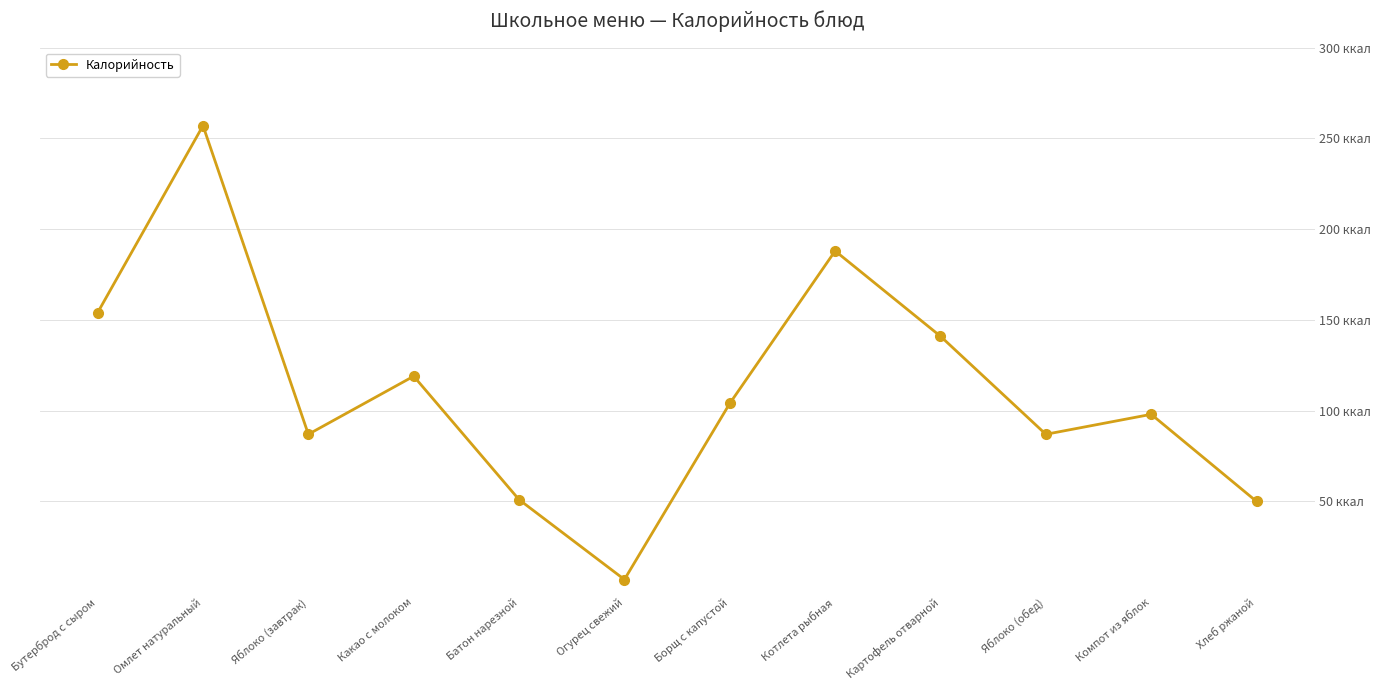

How many points are higher than both their immediate neighbors (excluding endpoints)?

4